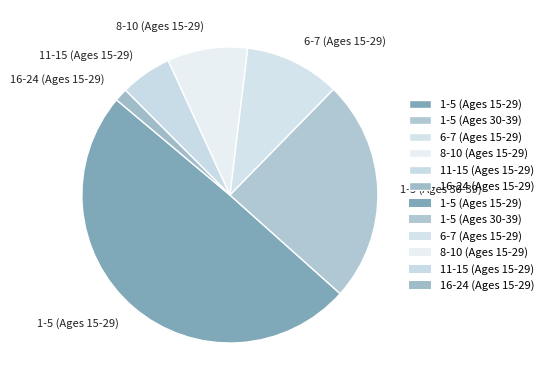

Which has a higher value, 1-5 (Ages 30-39) or 16-24 (Ages 15-29)?

1-5 (Ages 30-39)